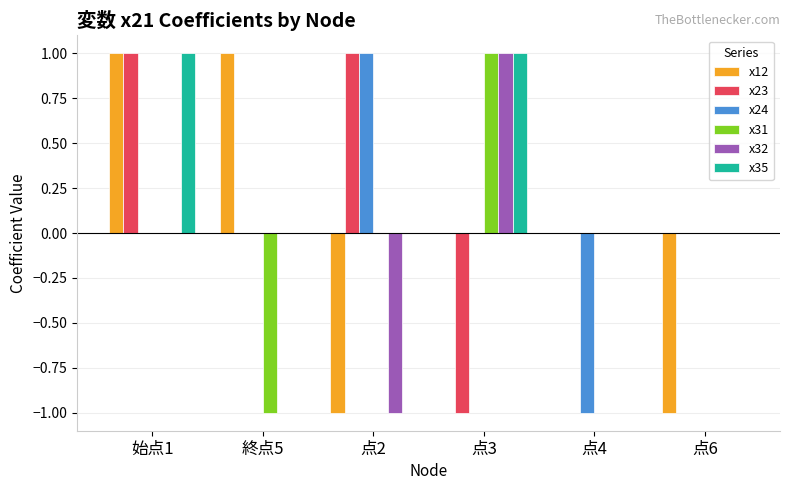

Is the value of x31 at 始点1 greater than the value of x23 at 点3?

Yes